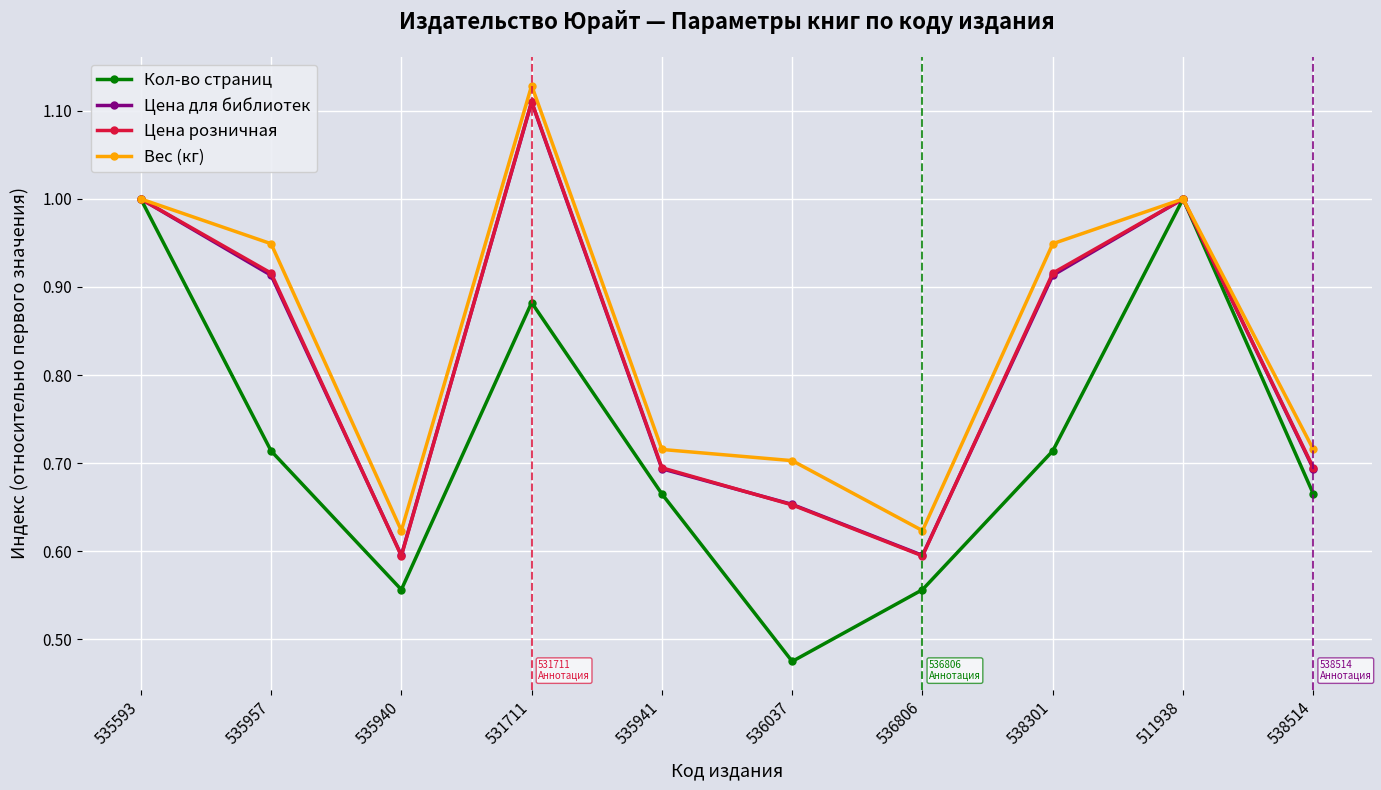

Between 536037 and 538514, which series saw the biggest shift?

Кол-во страниц